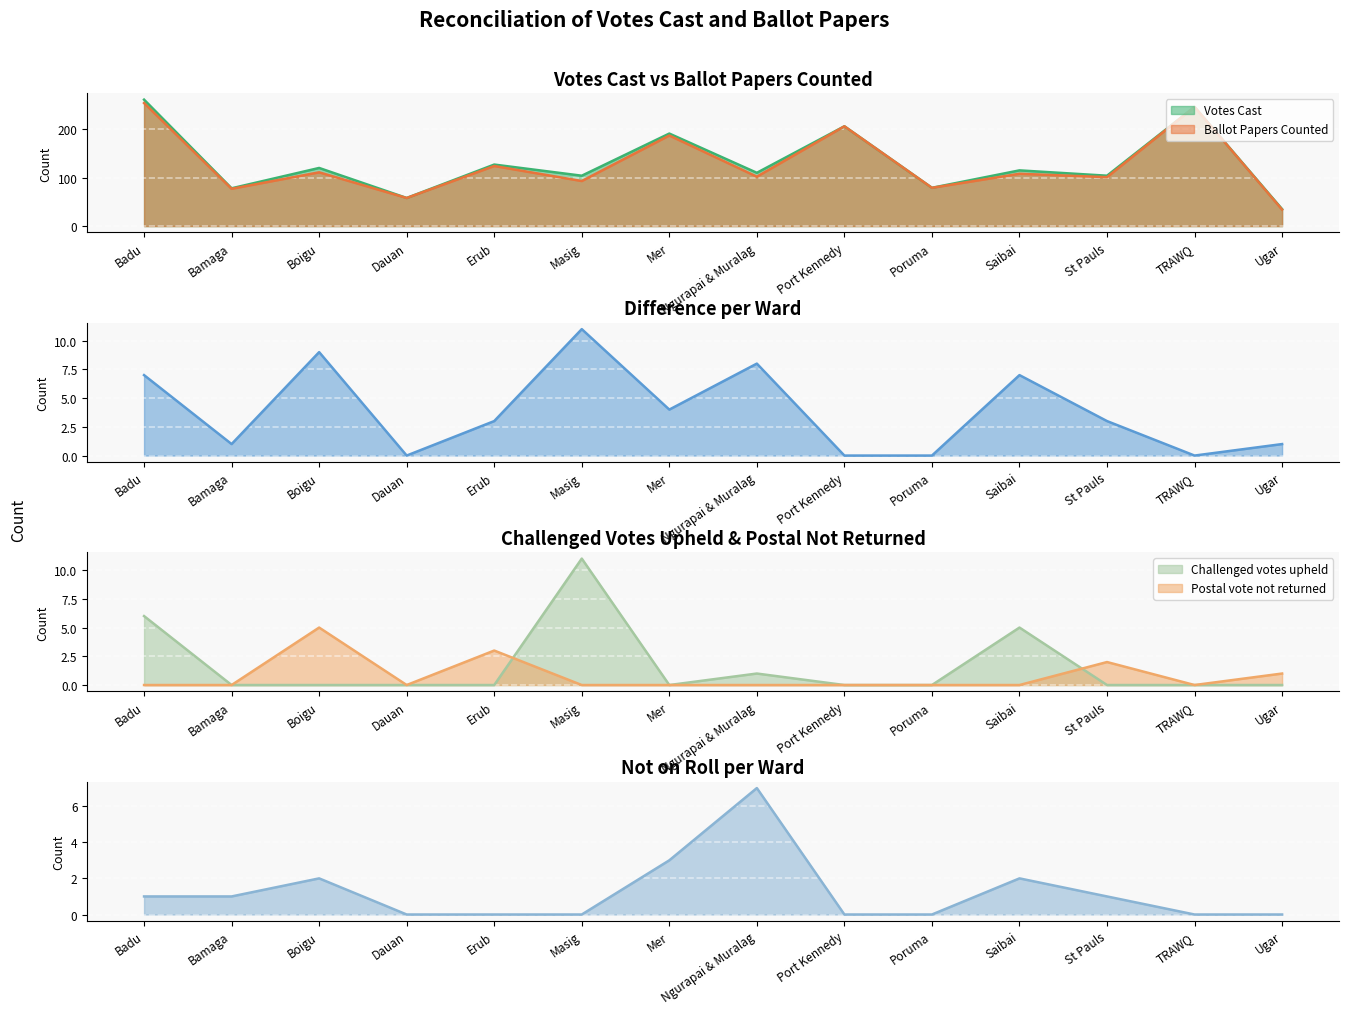

The Votes Cast series shows 264 at Mer. True or false?

False